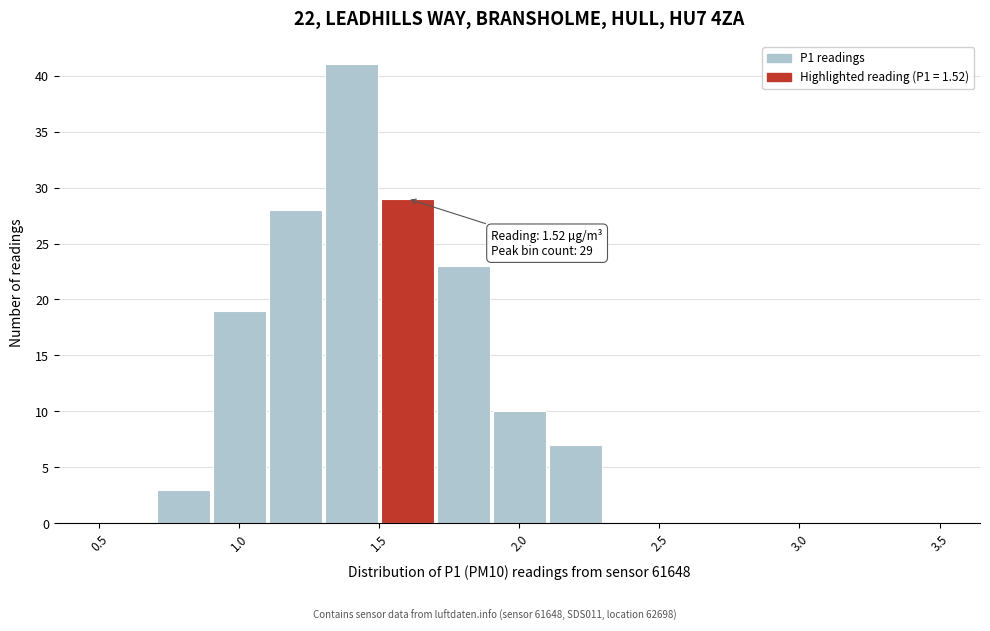

Which range on the x-axis has the tallest bar?

1.3 to 1.5